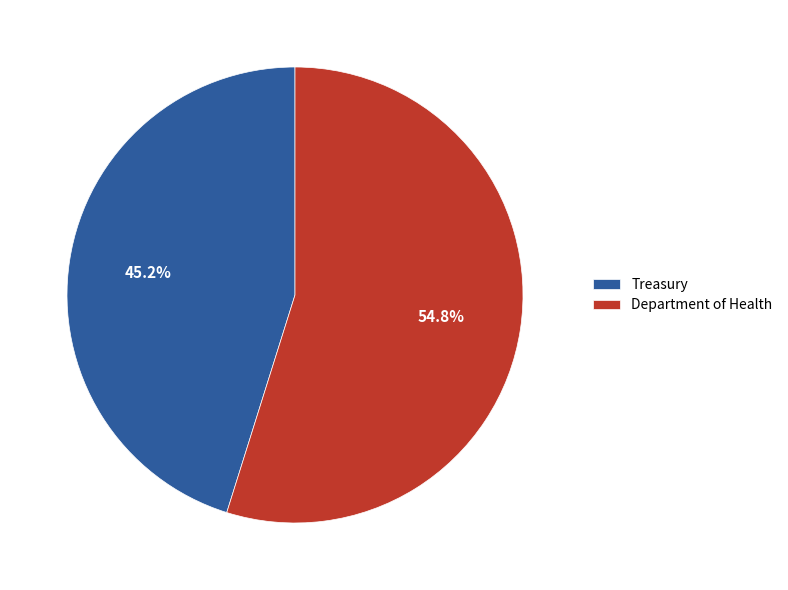

Rank the categories by value from highest to lowest.

Department of Health, Treasury